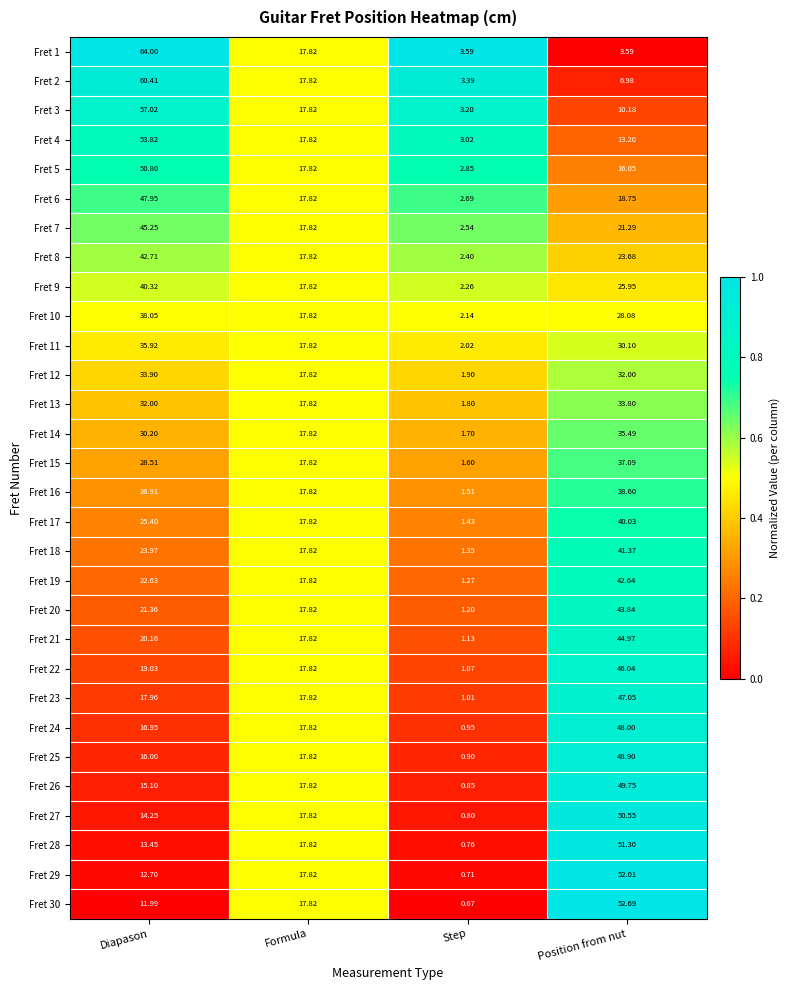

At which category is the sum across all series the highest?

Position from nut